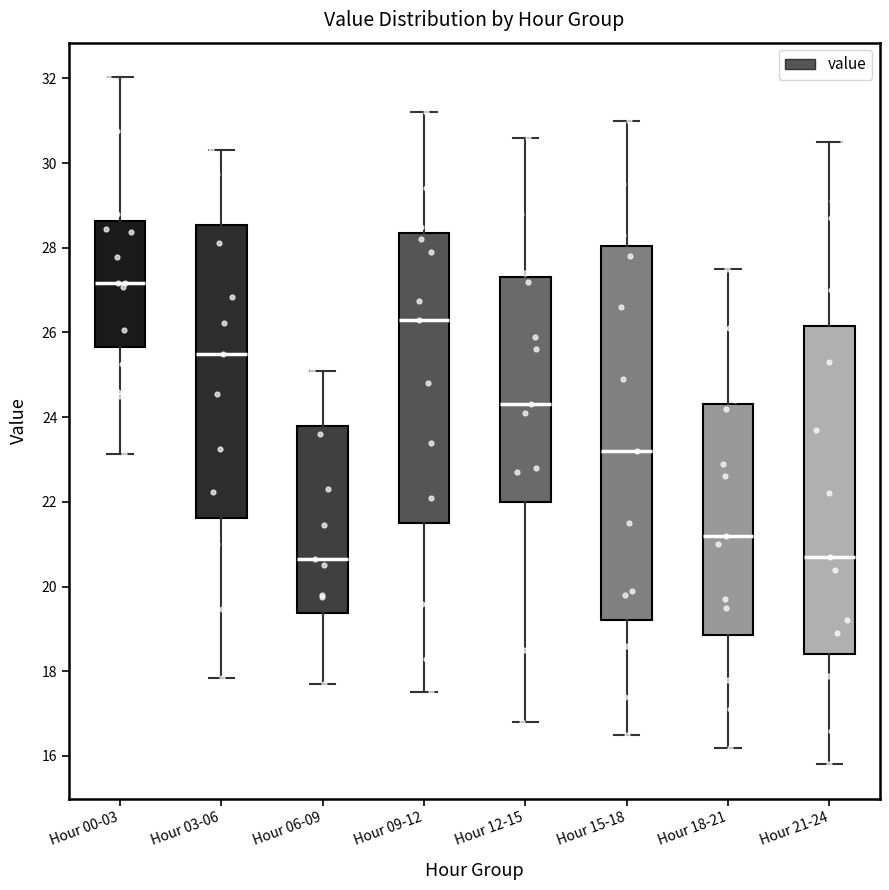

Which box is the tallest, from its lower edge to its upper edge?

Hour 15-18